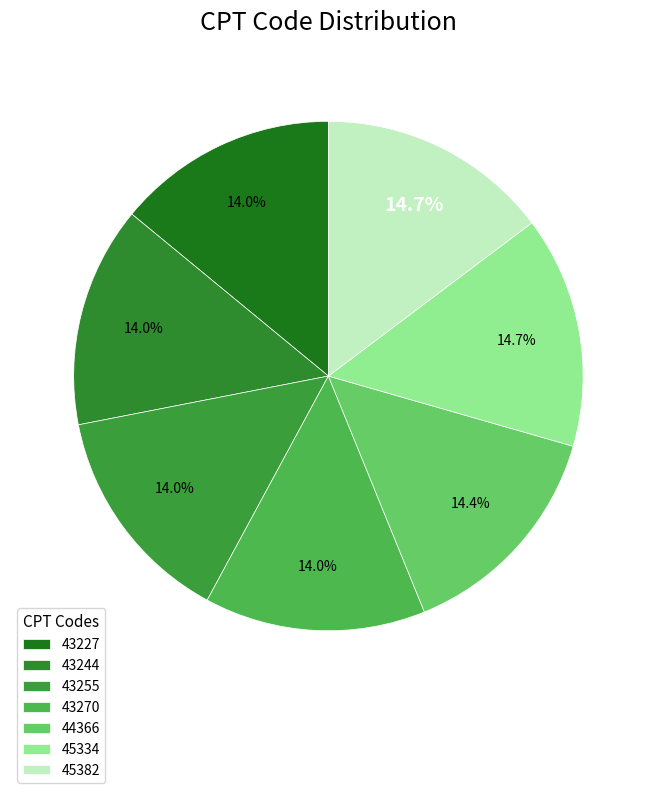

To the nearest percent, what is the average slice percentage?

14%